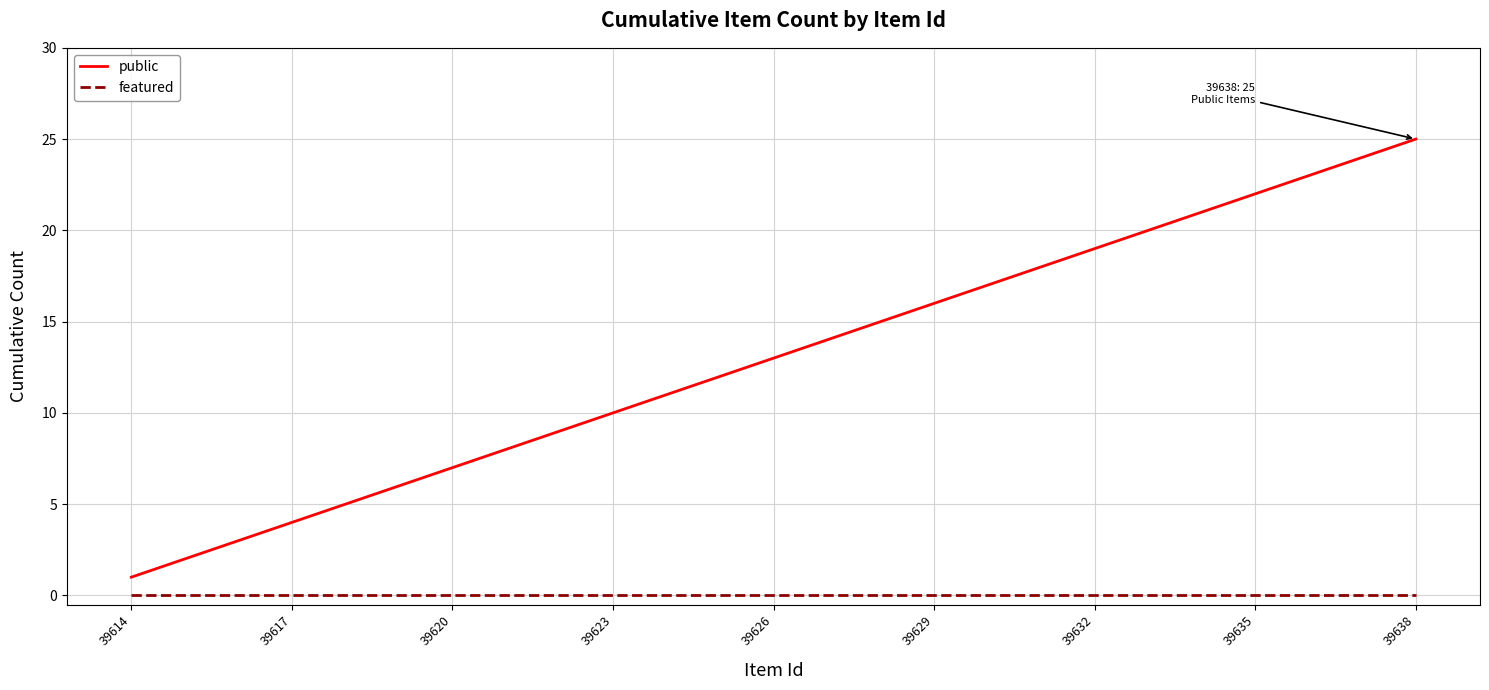

Which series has the largest total across all categories?

public